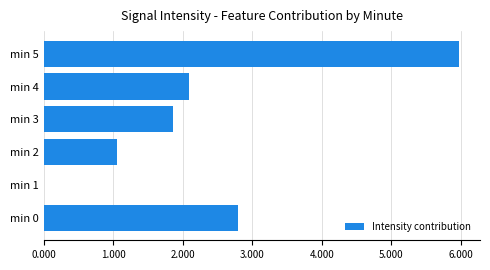

What is the sum of all values?

13.8